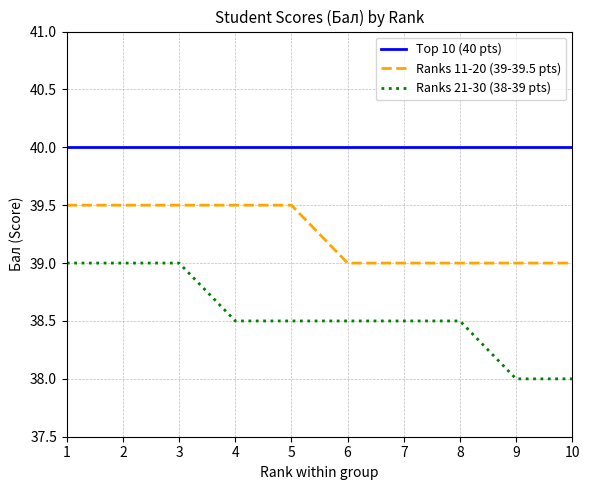

What is the difference between the maximum and minimum values in the Ranks 21-30 (38-39 pts) series?

1.0